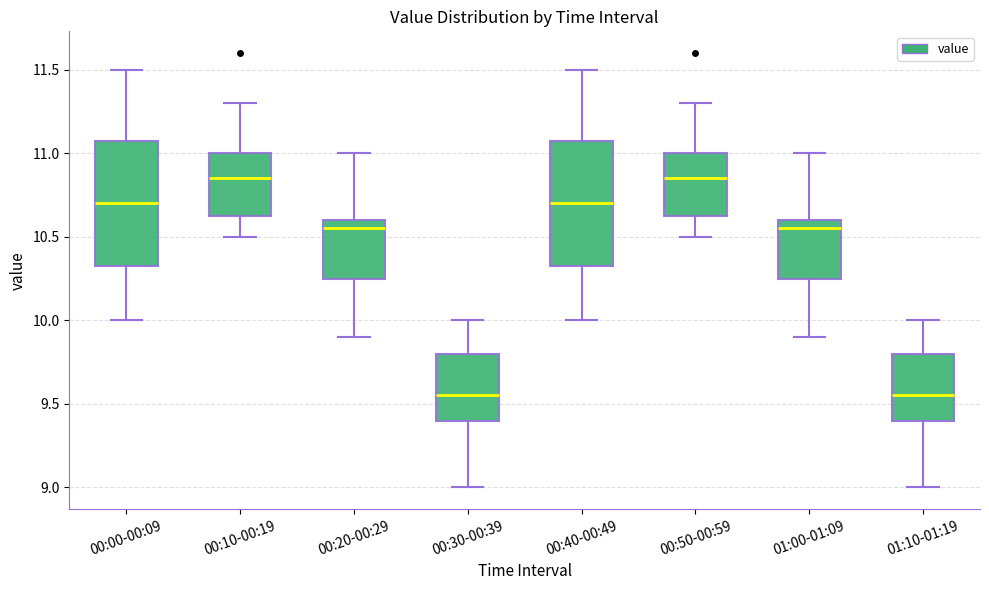

Where does the median line of the box for 00:20-00:29 sit on the y-axis? The values are not printed on the chart, so give them approximately, as read against the axis.

10.55